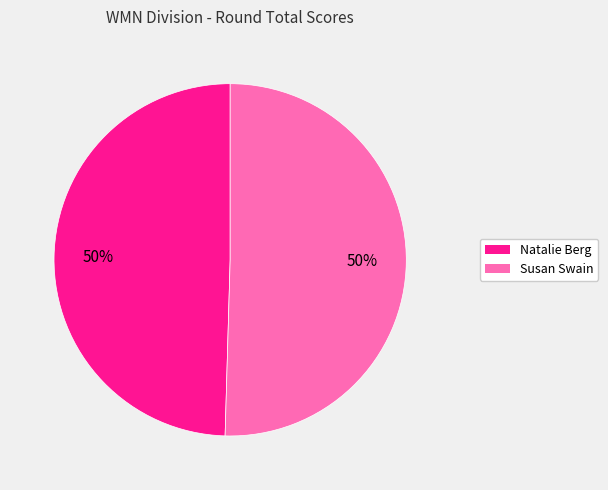

To the nearest percent, what is the combined percentage of Susan Swain and Natalie Berg?

100%